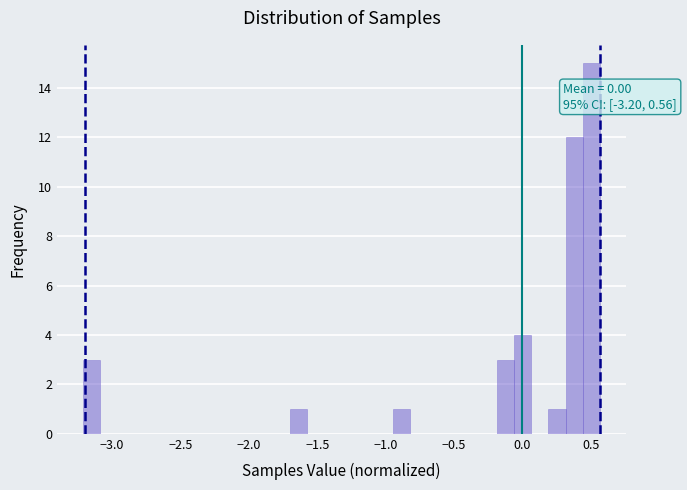

Around what value on the x-axis is the tallest bar? Give the approximate position of its centre, as read against the axis.

0.50